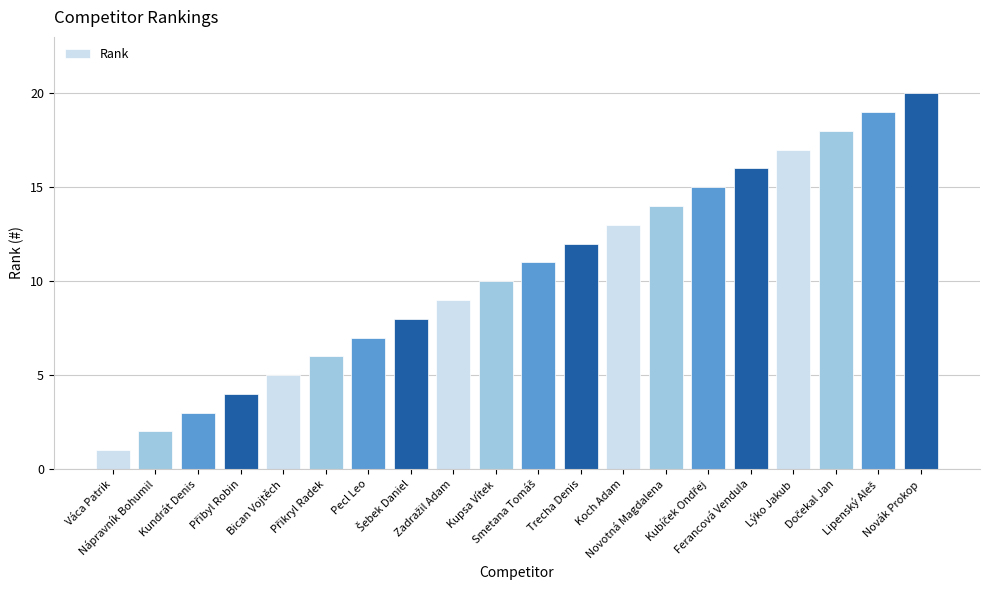

What is the maximum value shown in the chart?

20